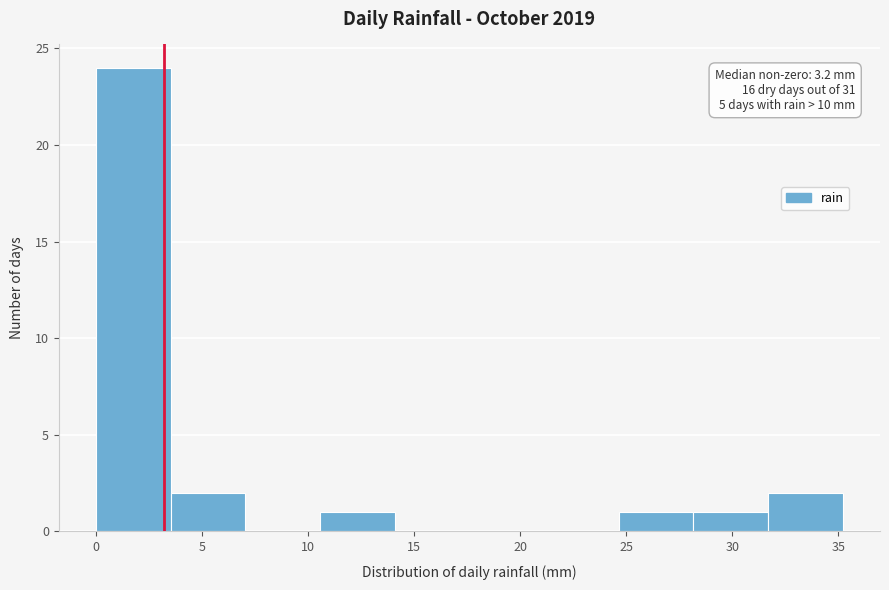

Over which range of the x-axis is the bar tallest?

0.0 to 3.5